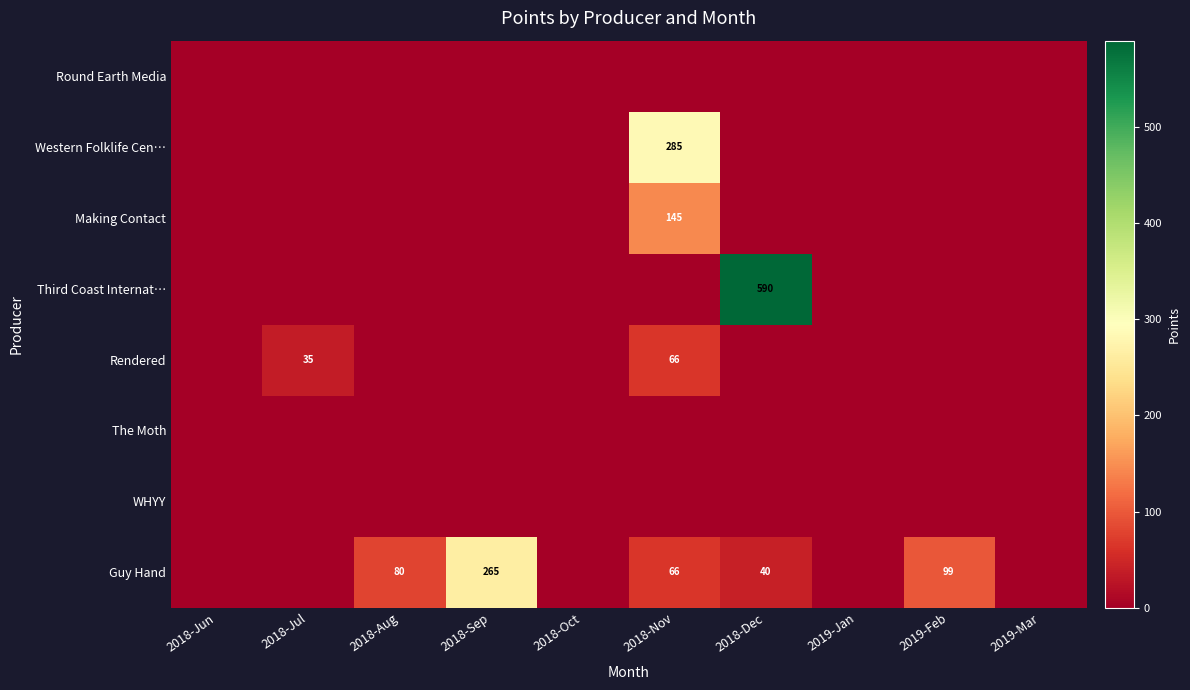

True or false: Guy Hand has a value of 66 at 2018-Nov.

True